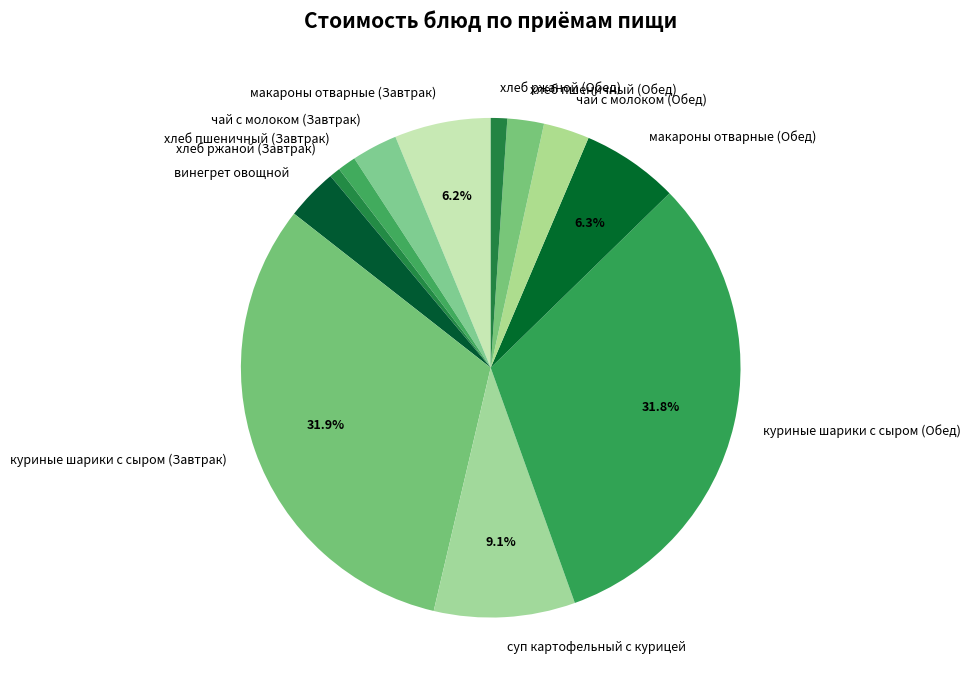

How many slices are in this pie chart?

12